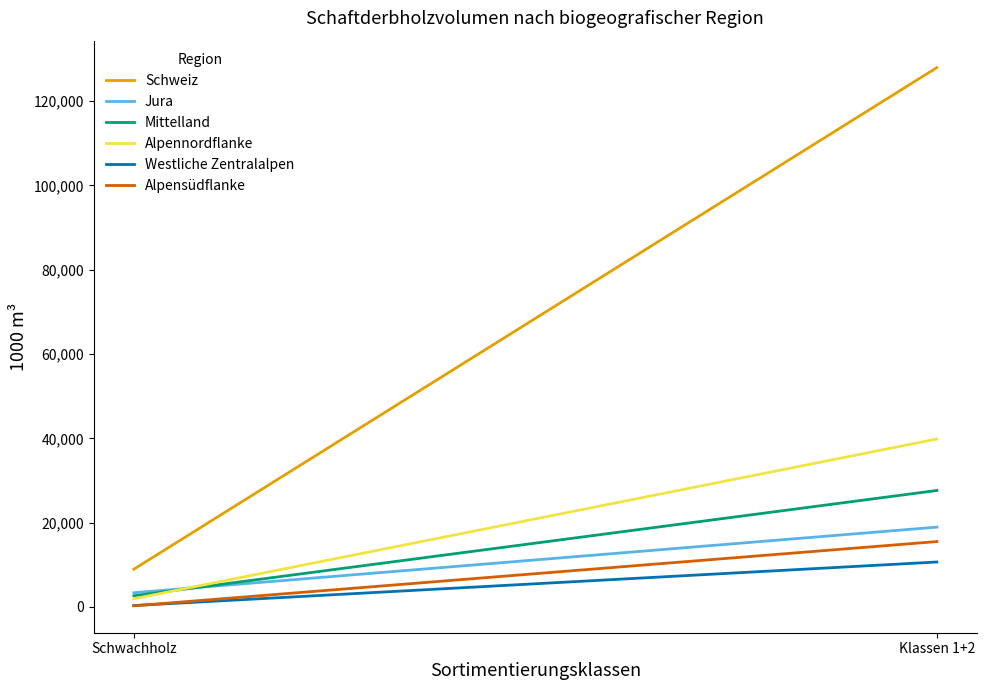

The value of Schweiz at Schwachholz is 8946. True or false?

True